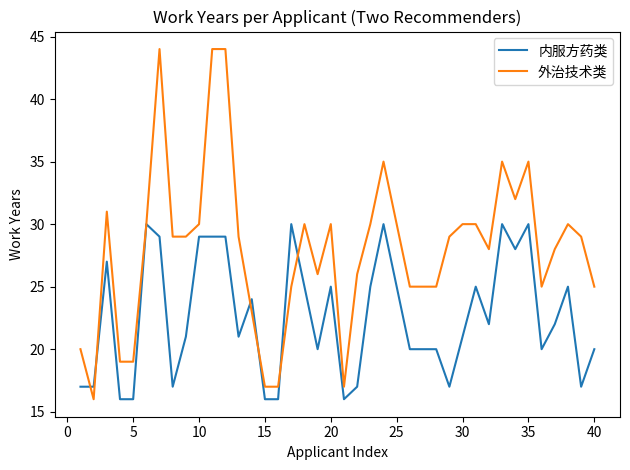

Reading left to right, transcribe all the data shown in this chart.

内服方药类: 17	17	27	16	16	30	29	17	21	29	29	29	21	24	16	16	30	25	20	25	16	17	25	30	25	20	20	20	17	21	25	22	30	28	30	20	22	25	17	20
外治技术类: 20	16	31	19	19	30	44	29	29	30	44	44	29	23	17	17	25	30	26	30	17	26	30	35	30	25	25	25	29	30	30	28	35	32	35	25	28	30	29	25